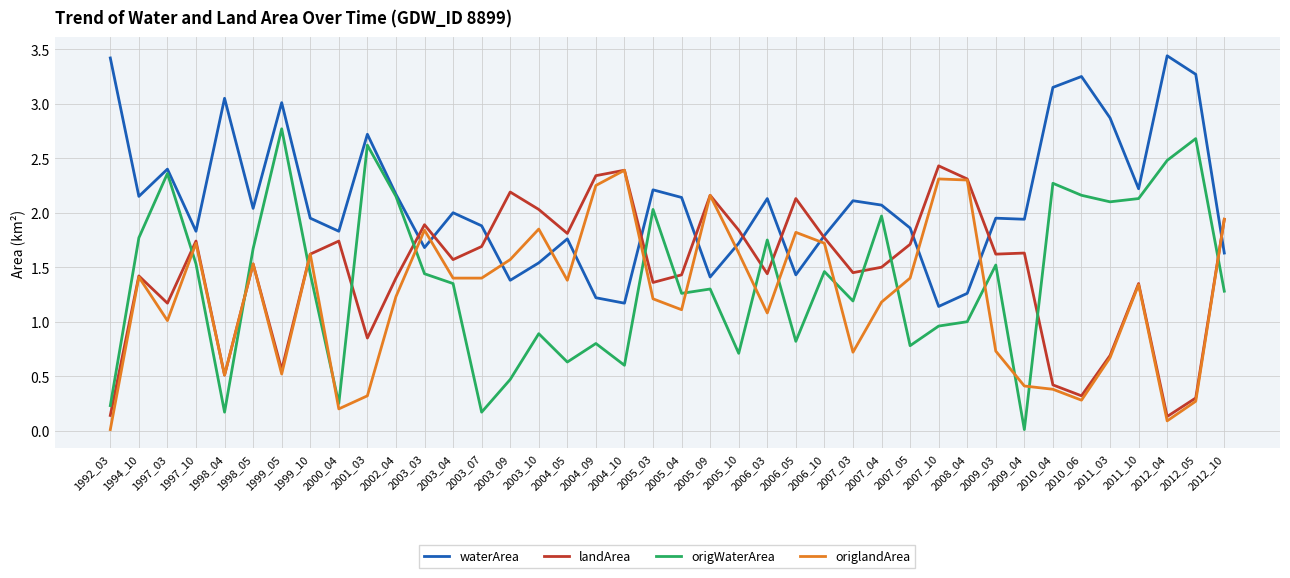

At which label does origWaterArea reach its peak?

1999_05